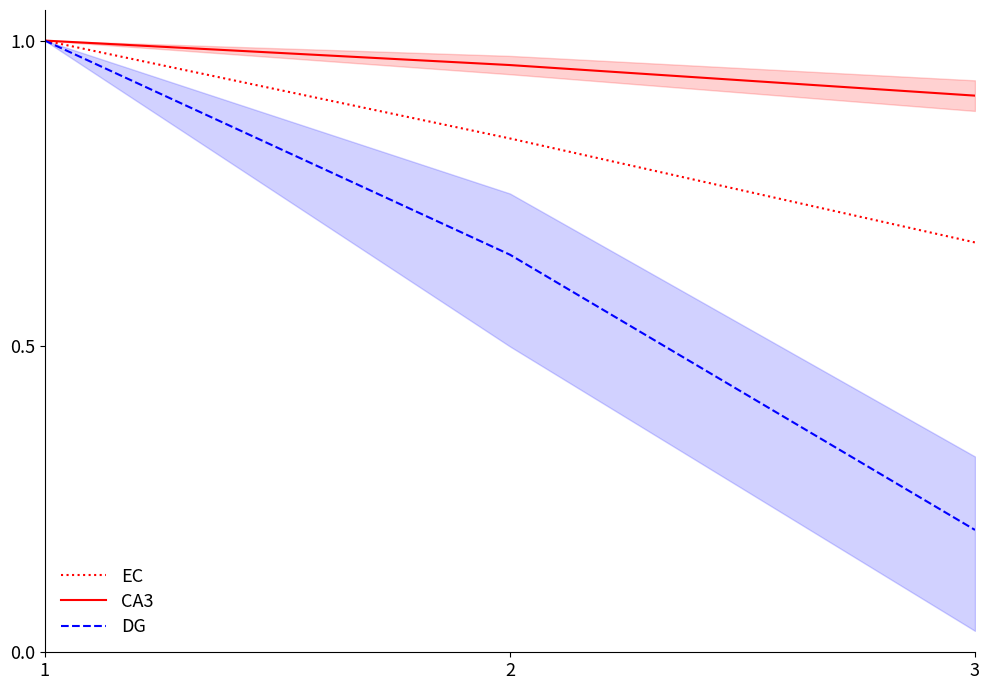

Which series has the largest total across all categories?

CA3